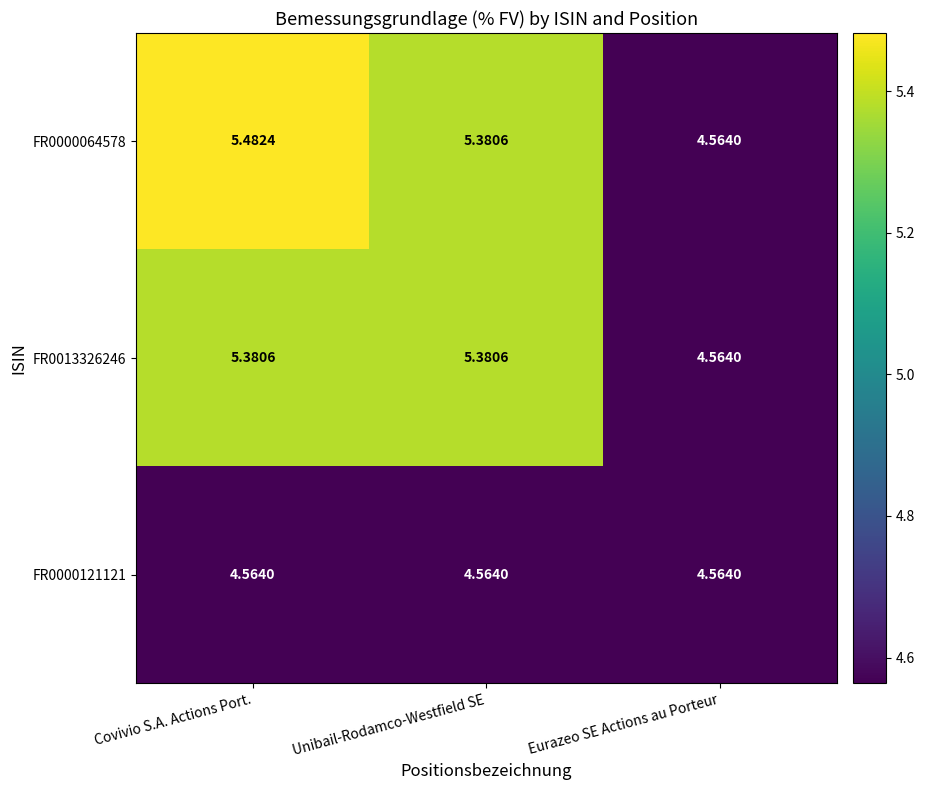

Which label corresponds to the largest value in the chart?

Covivio S.A. Actions Port.